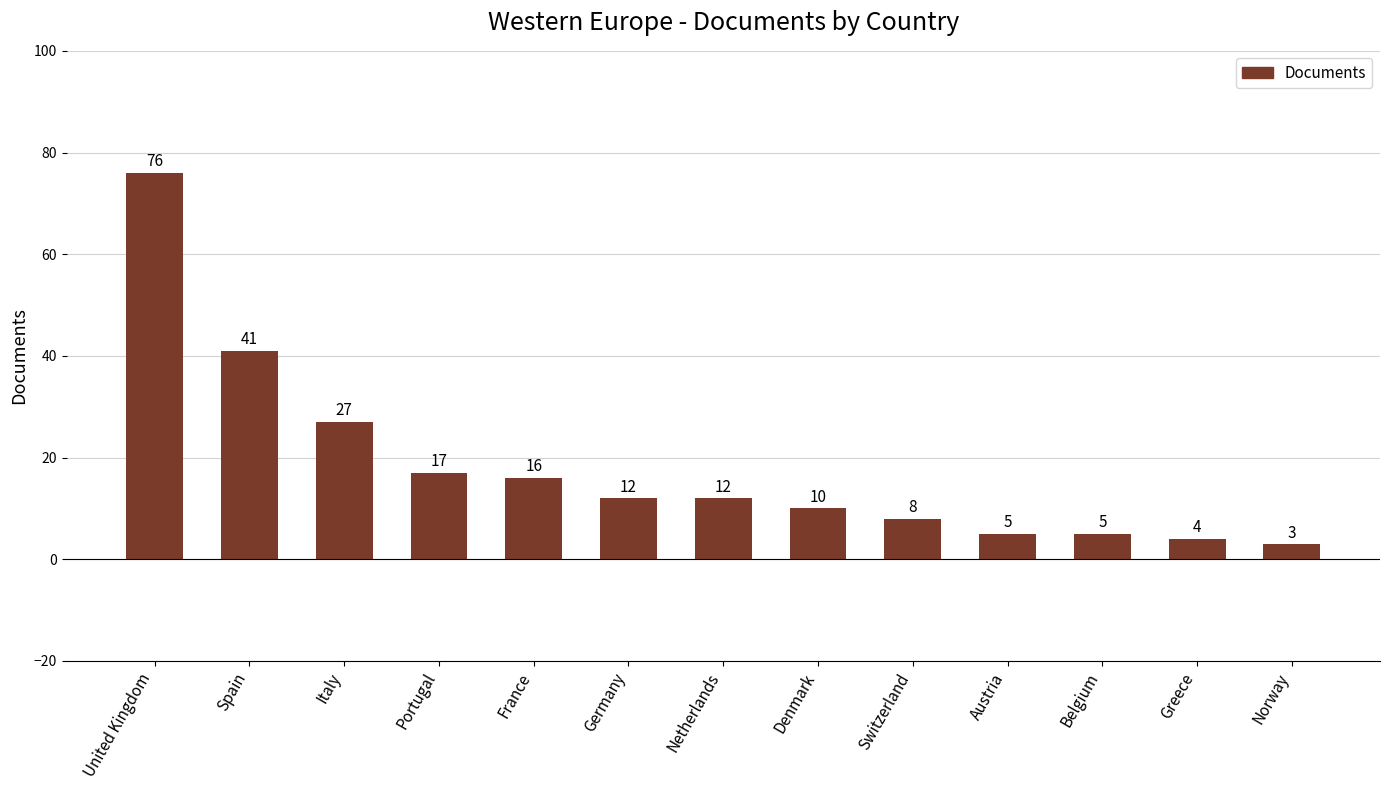

What is the value of the 4th bar from the left?

17